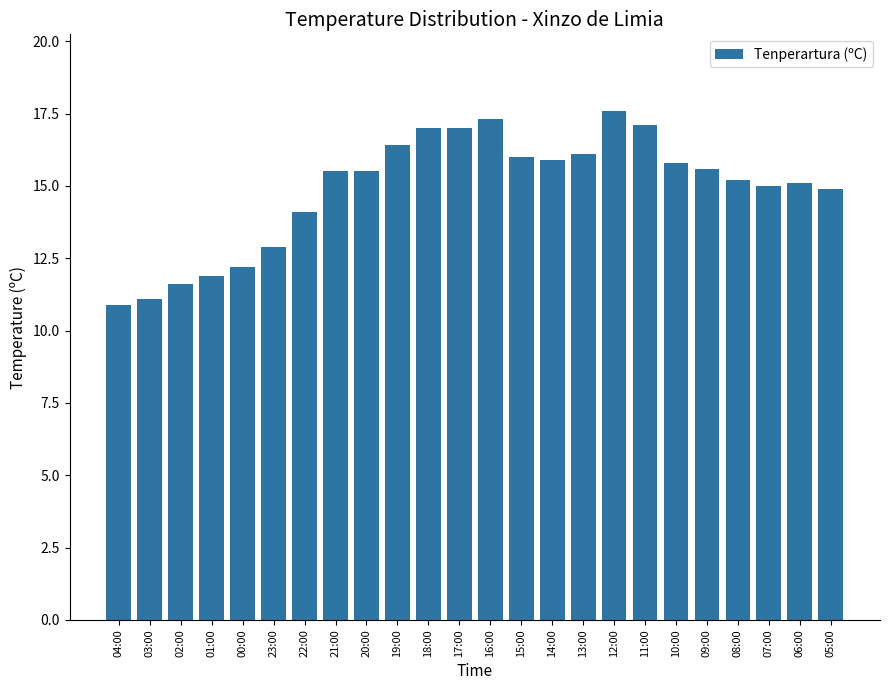

The value at 01:00 is 11.9. True or false?

True